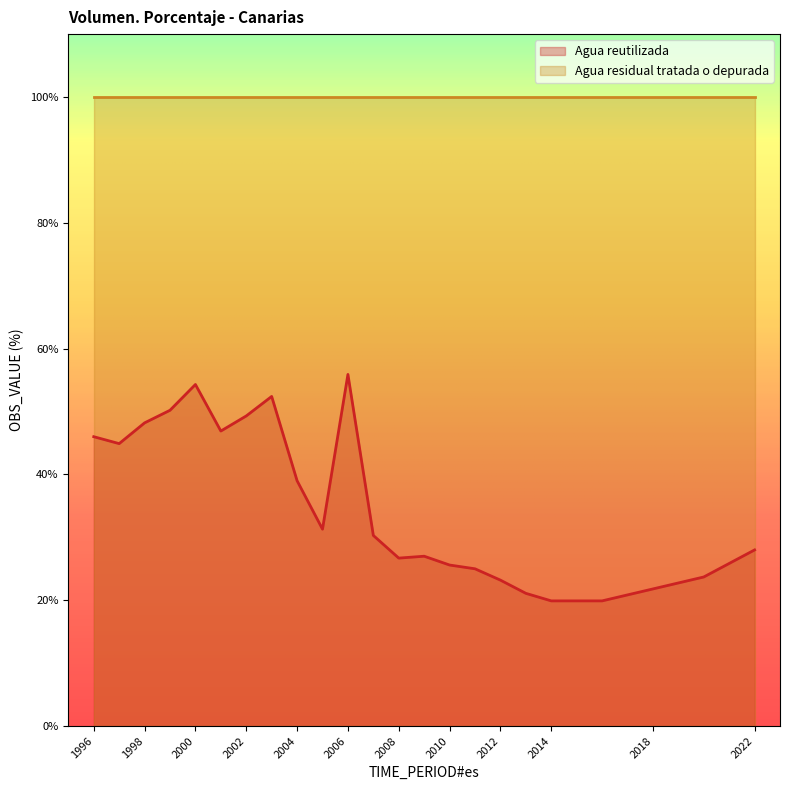

What is the ratio of the value at 2020 to the value at 1996?

0.5